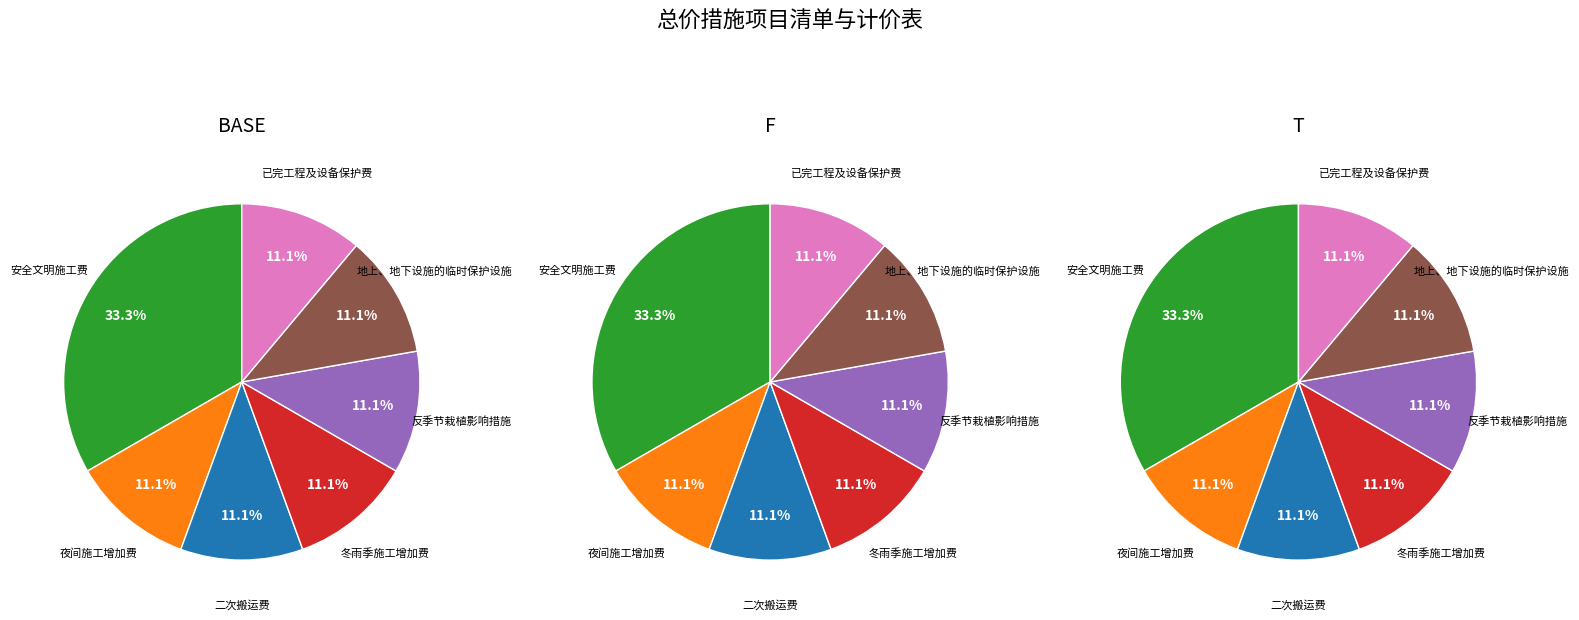

What is the largest slice in the pie chart?

安全文明施工费